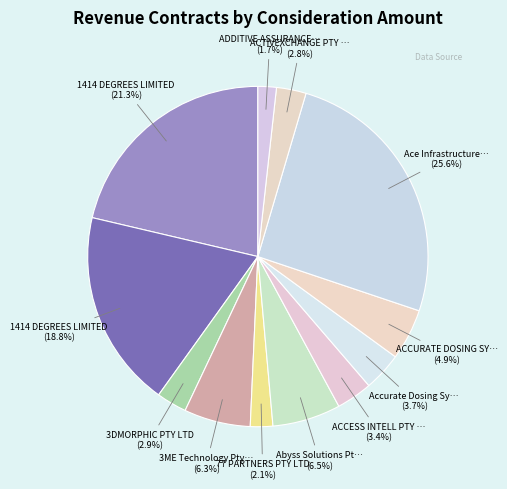

How many segments does this pie chart have?

12